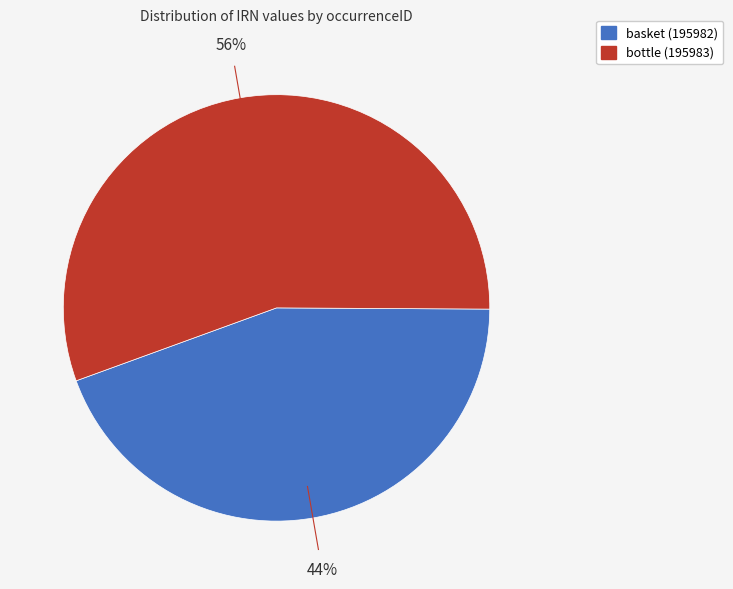

Is there any slice that represents more than half of the pie?

Yes